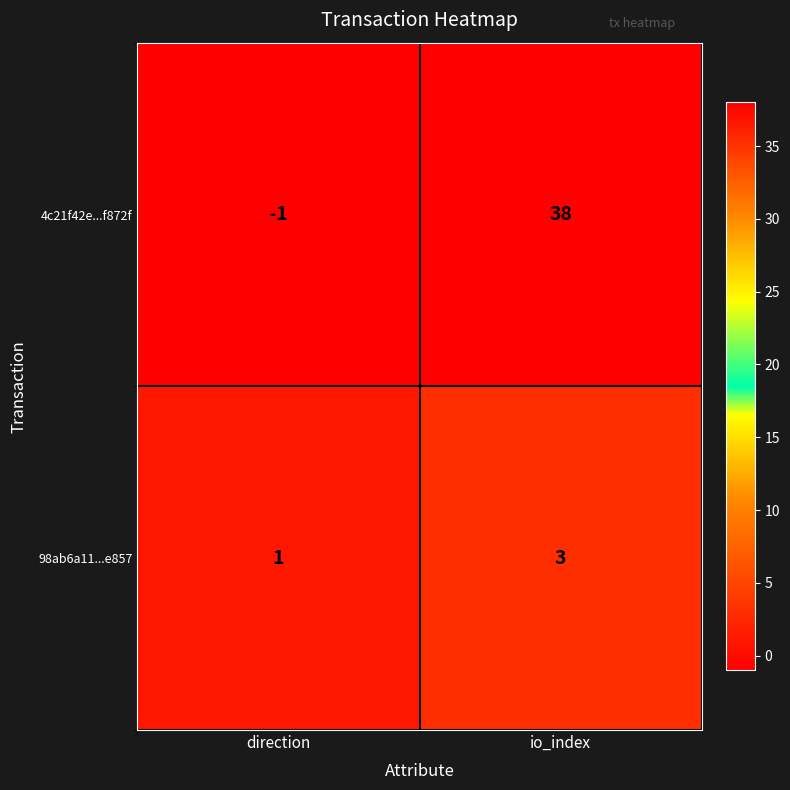

Rank the series by their average value, from highest to lowest.

4c21f42e...f872f, 98ab6a11...e857